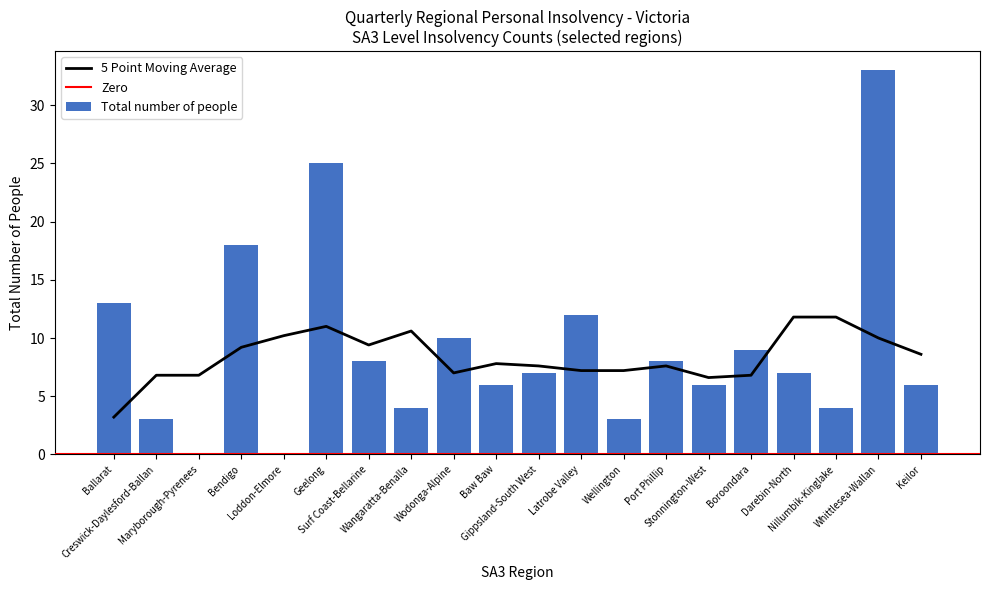

Does the chart contain any negative values?

No